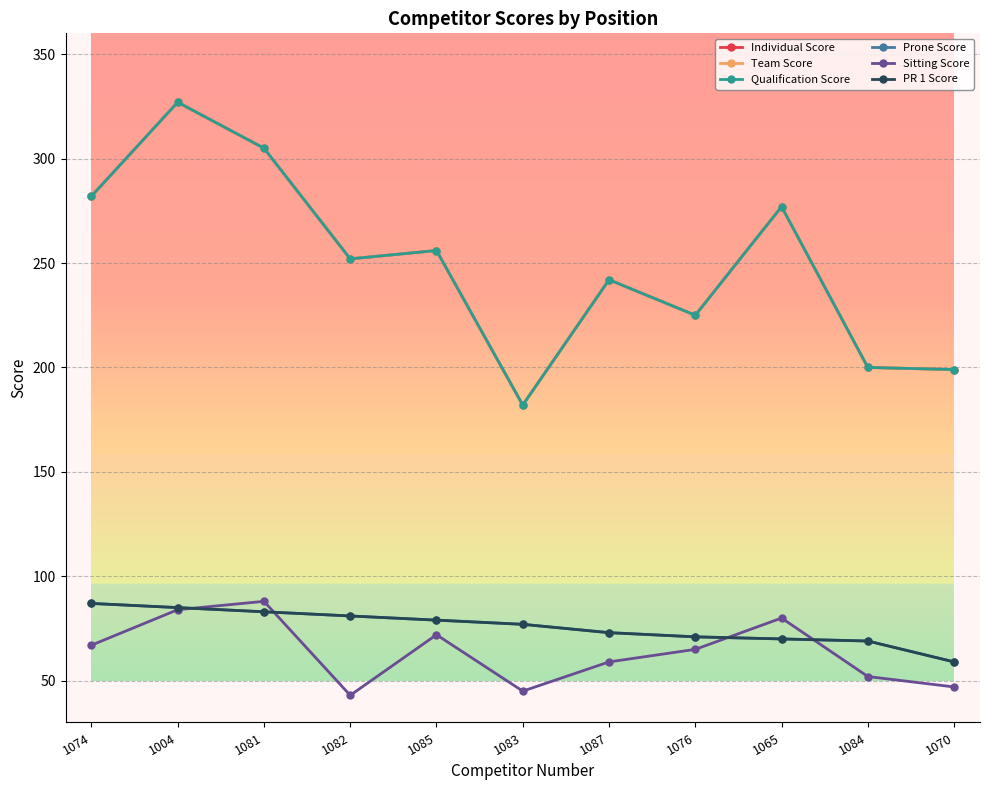

What is the sum of the Individual Score values at 1083 and 1004?

509